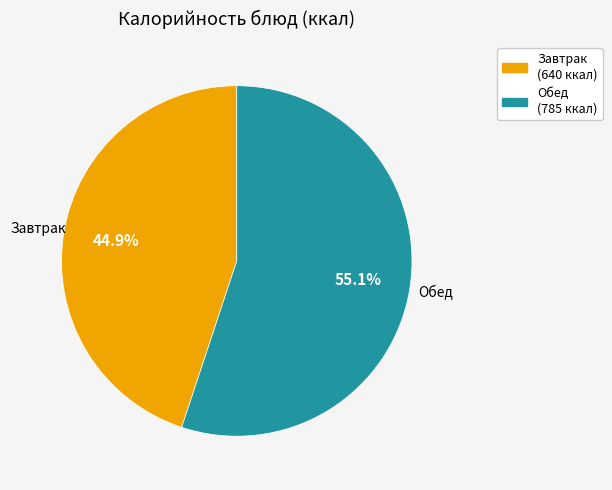

Is there a majority slice in this chart?

Yes